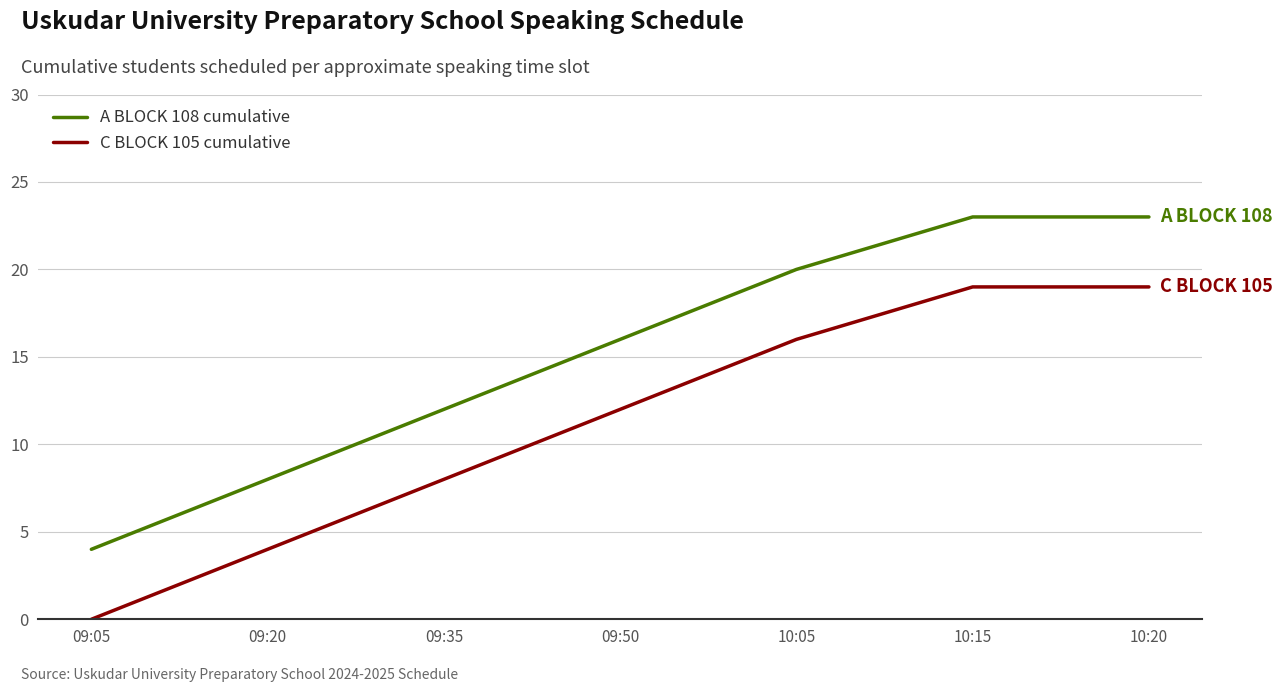

What position from the right is 10:15?

2